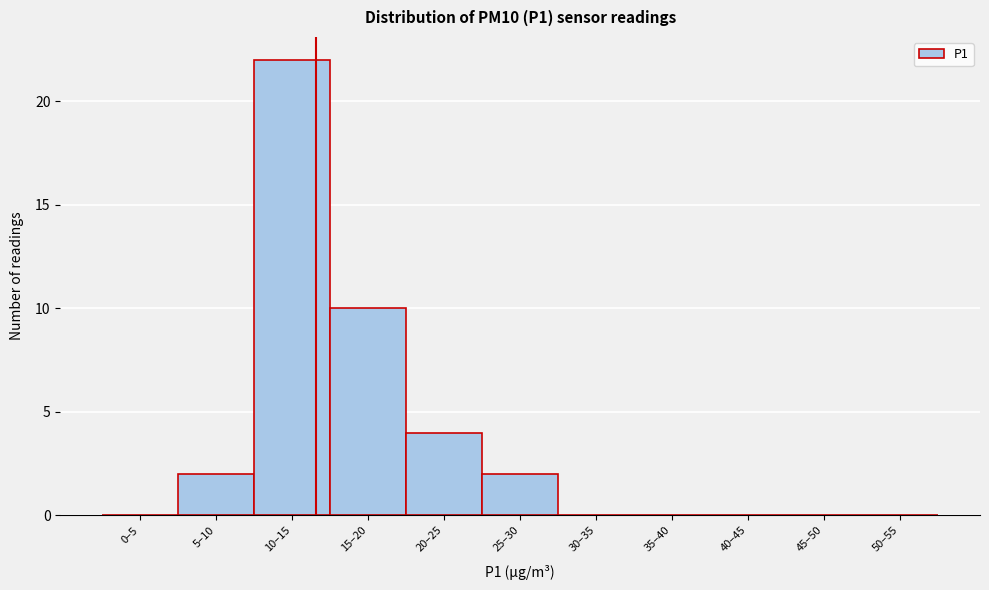

Reading left to right, extract all data points from this chart.

0–5=0	5–10=2	10–15=22	15–20=10	20–25=4	25–30=2	30–35=0	35–40=0	40–45=0	45–50=0	50–55=0